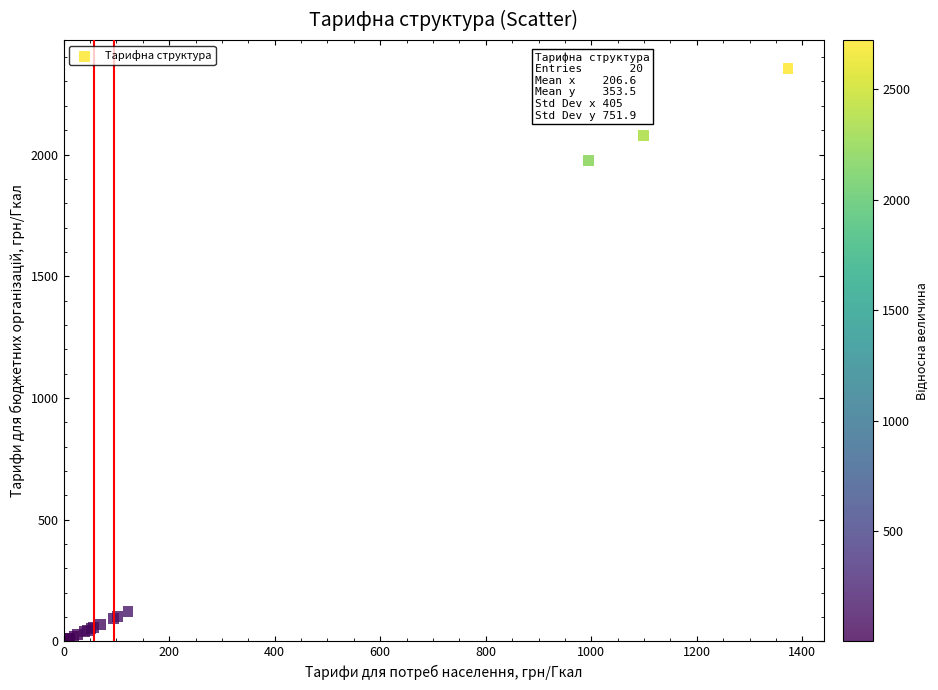

What Y value in the scatter plot is closest to 1176?

1974.8